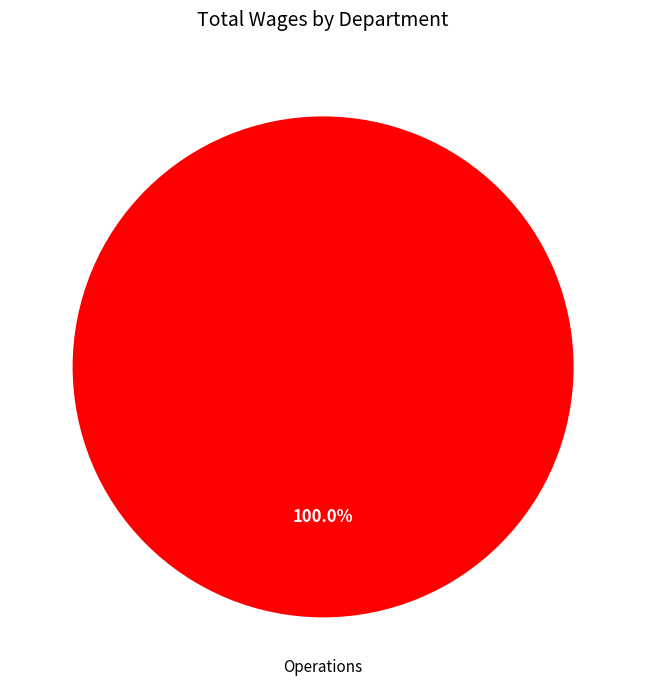

Does any single category account for the majority?

Yes